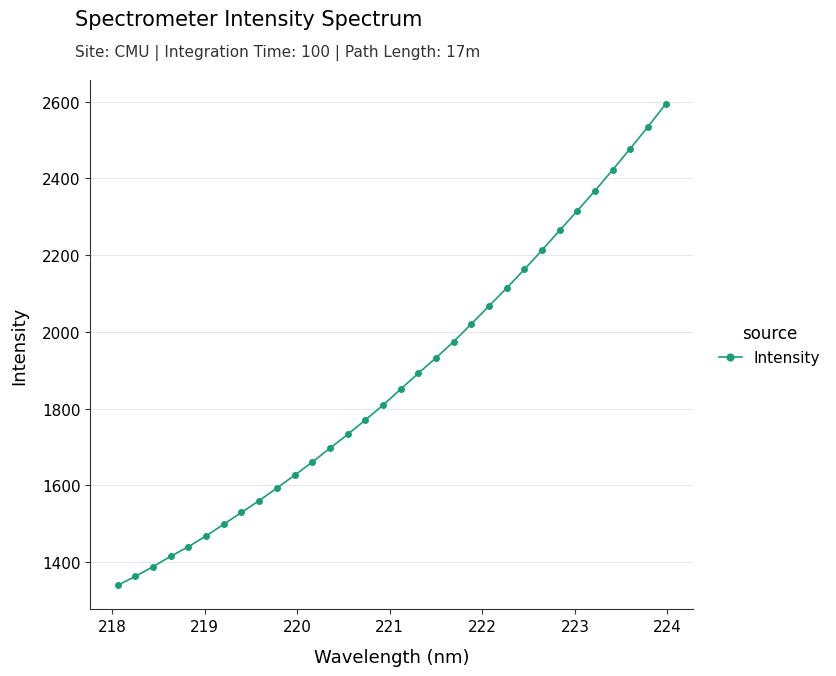

What is the sum of all values?

60089.2